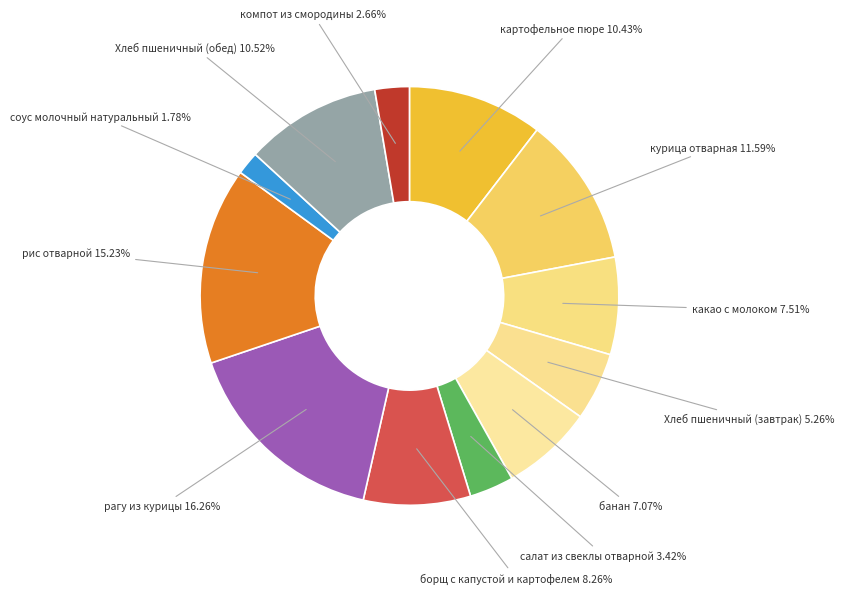

What percentage is the курица отварная slice, to the nearest percent?

12%